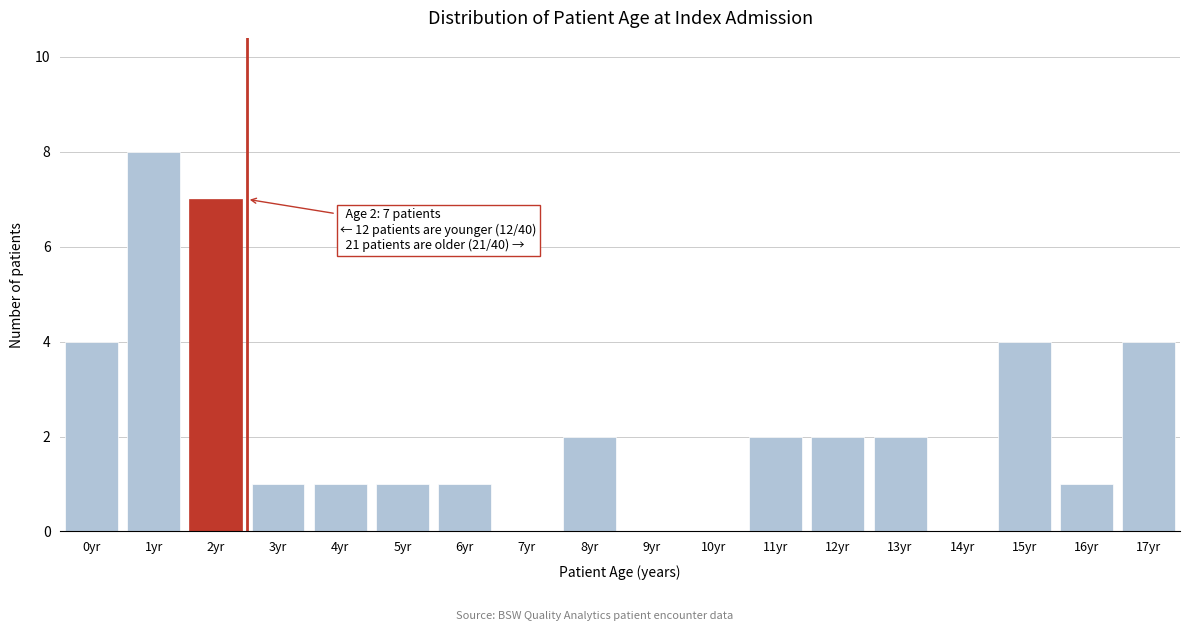

Reading left to right, transcribe all the data shown in this chart.

0yr=4	1yr=8	2yr=7	3yr=1	4yr=1	5yr=1	6yr=1	7yr=0	8yr=2	9yr=0	10yr=0	11yr=2	12yr=2	13yr=2	14yr=0	15yr=4	16yr=1	17yr=4